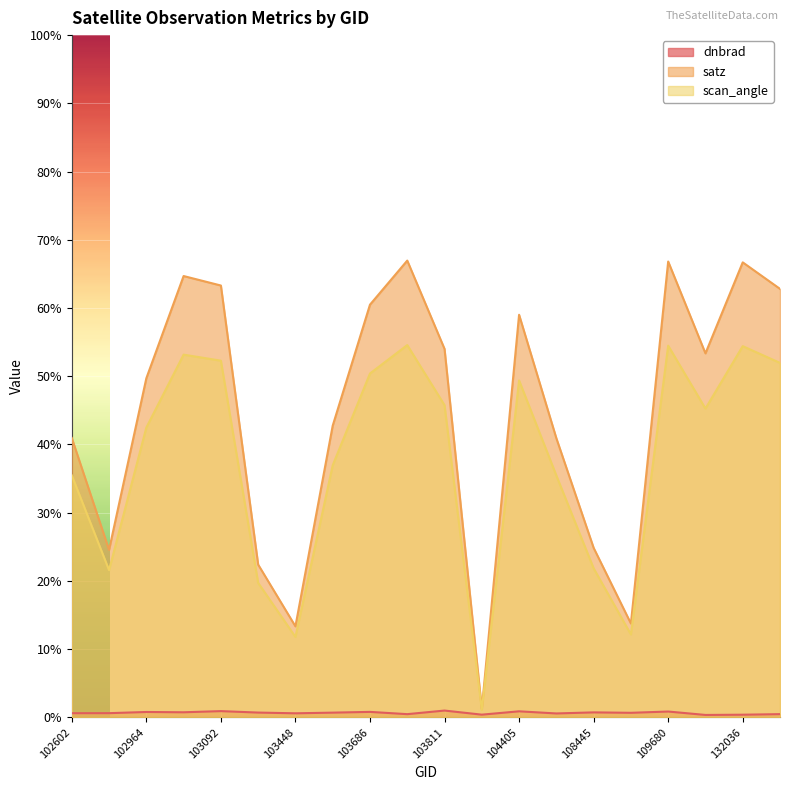

What is the total value across all series at 103083?

118.6